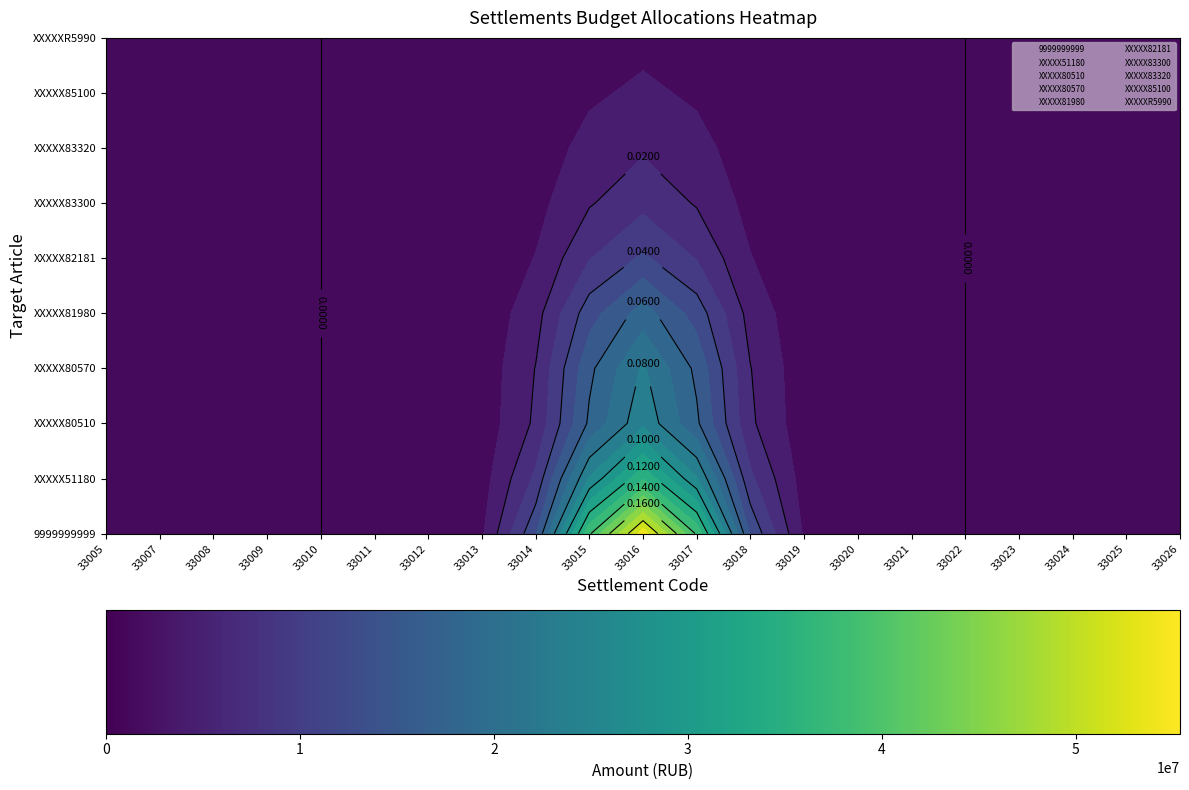

At how many categories does at least one series exceed 6?

21